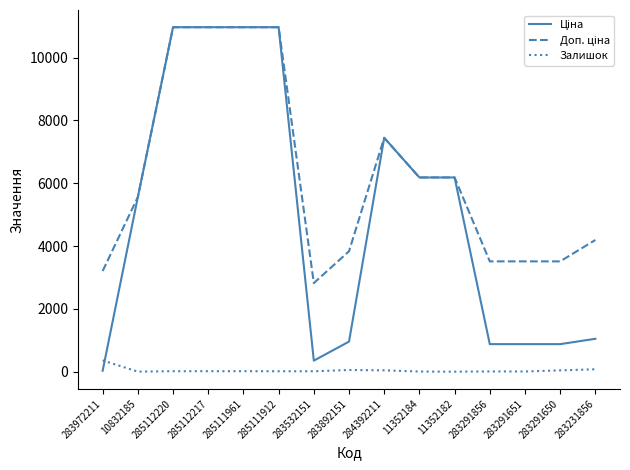

The Залишок series shows 78.0 at 283231856. True or false?

True